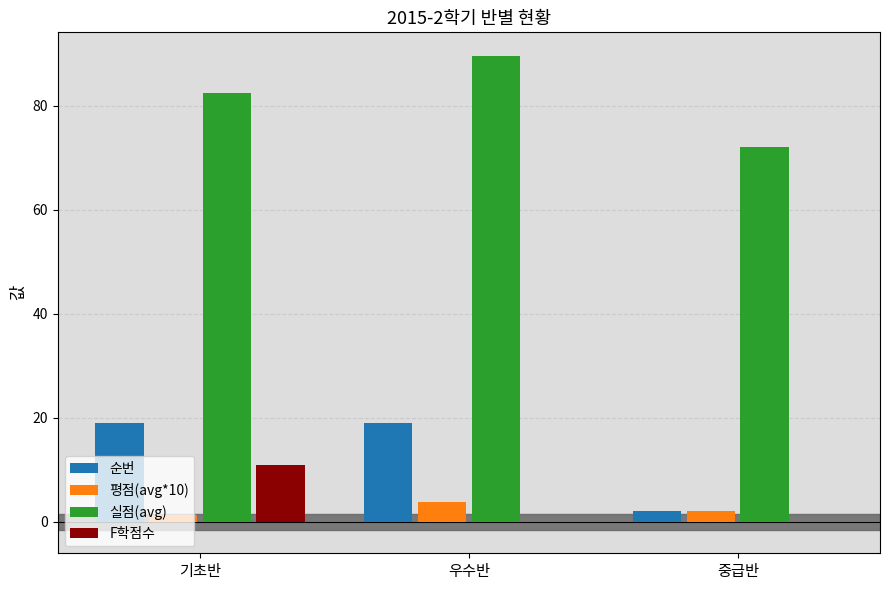

Between 우수반 and 중급반, which series saw the biggest shift?

실점(avg)